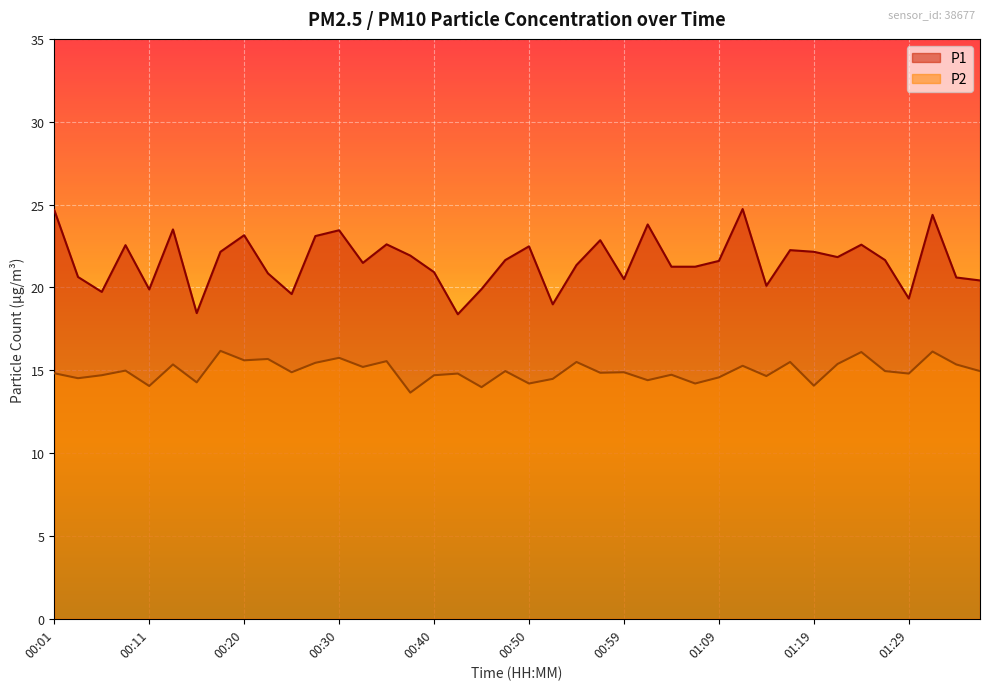

Is it true that P1 equals 20.9 at 00:40?

True